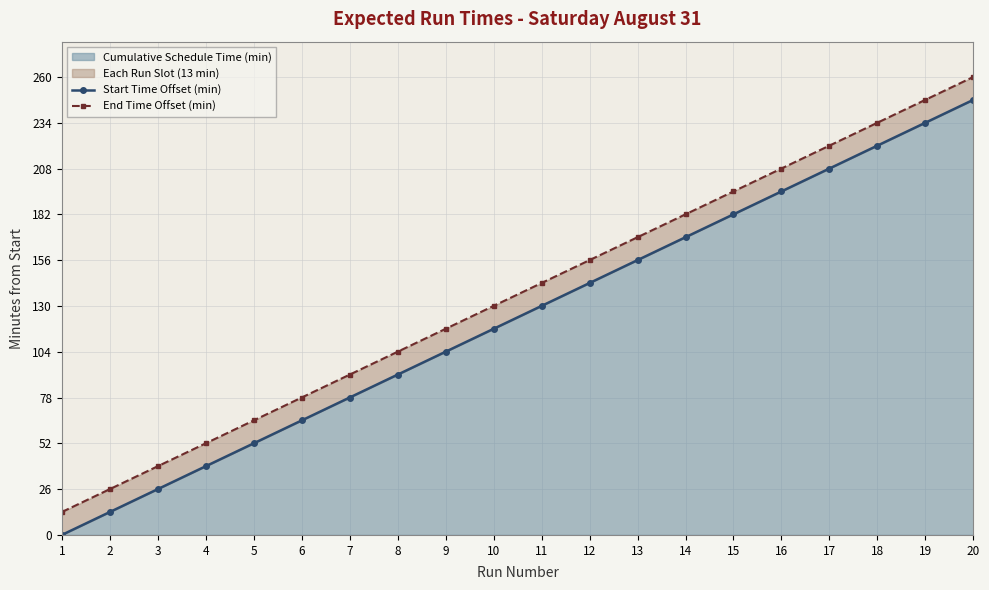

List the series in order of their overall mean, lowest first.

Start Time Offset (min), End Time Offset (min)